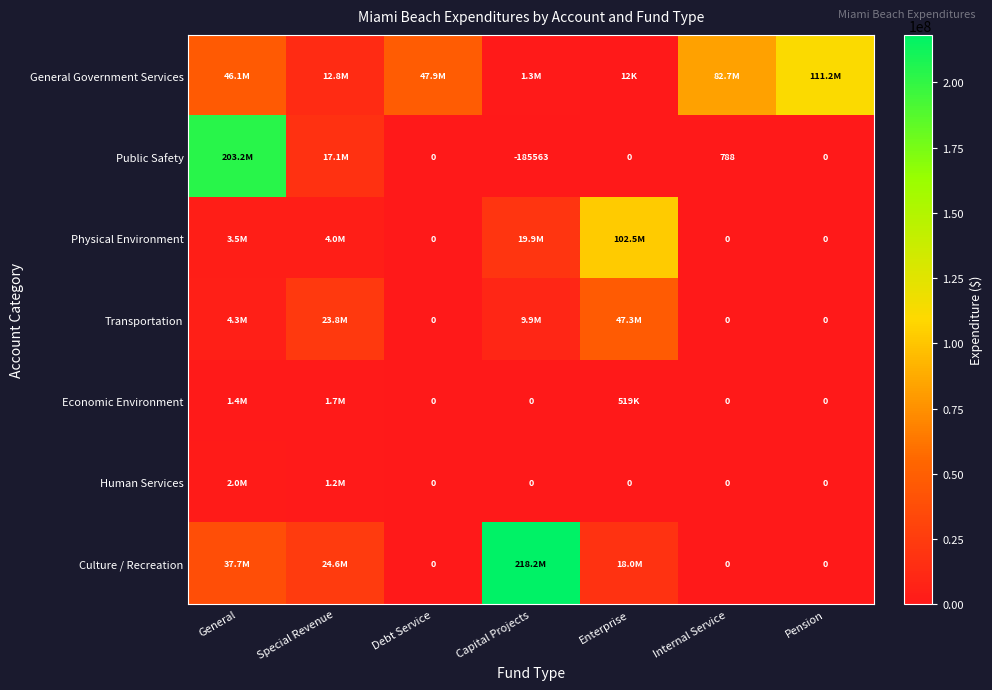

The value of Human Services at Debt Service is 1086481. True or false?

False